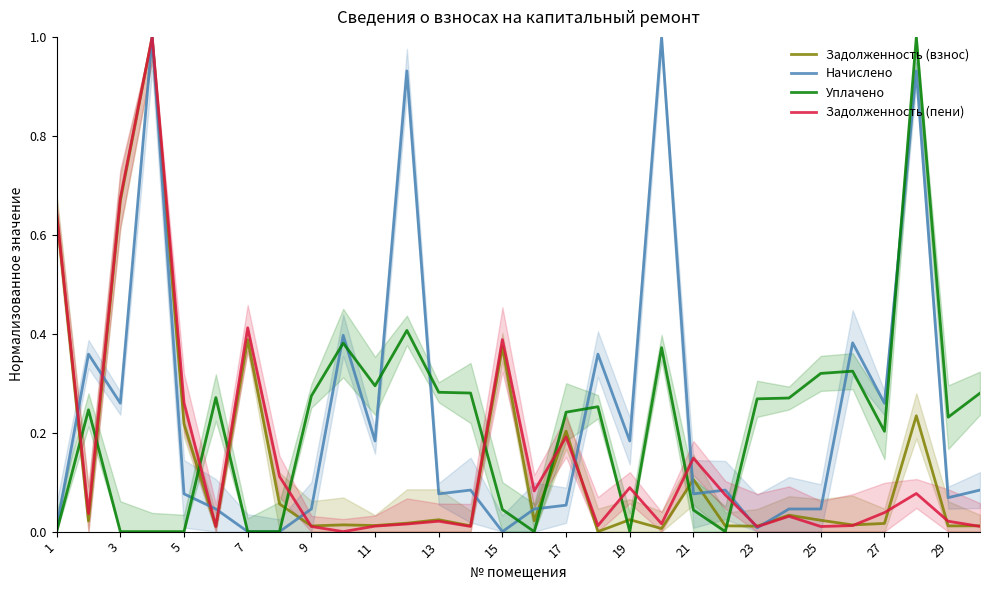

How many times do Задолженность (взнос) and Уплачено cross each other?

11